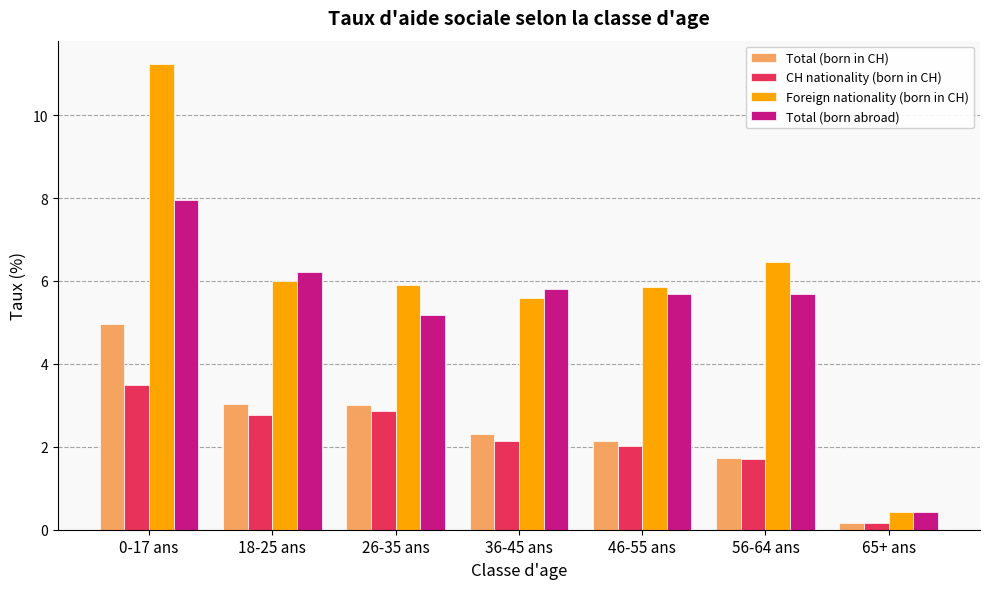

Reading left to right, what are all the values shown in this chart?

Total (born in CH): 5.0	3.0	3.0	2.3	2.1	1.7	0.2
CH nationality (born in CH): 3.5	2.8	2.9	2.1	2.0	1.7	0.2
Foreign nationality (born in CH): 11.2	6.0	5.9	5.6	5.9	6.5	0.4
Total (born abroad): 8.0	6.2	5.2	5.8	5.7	5.7	0.4